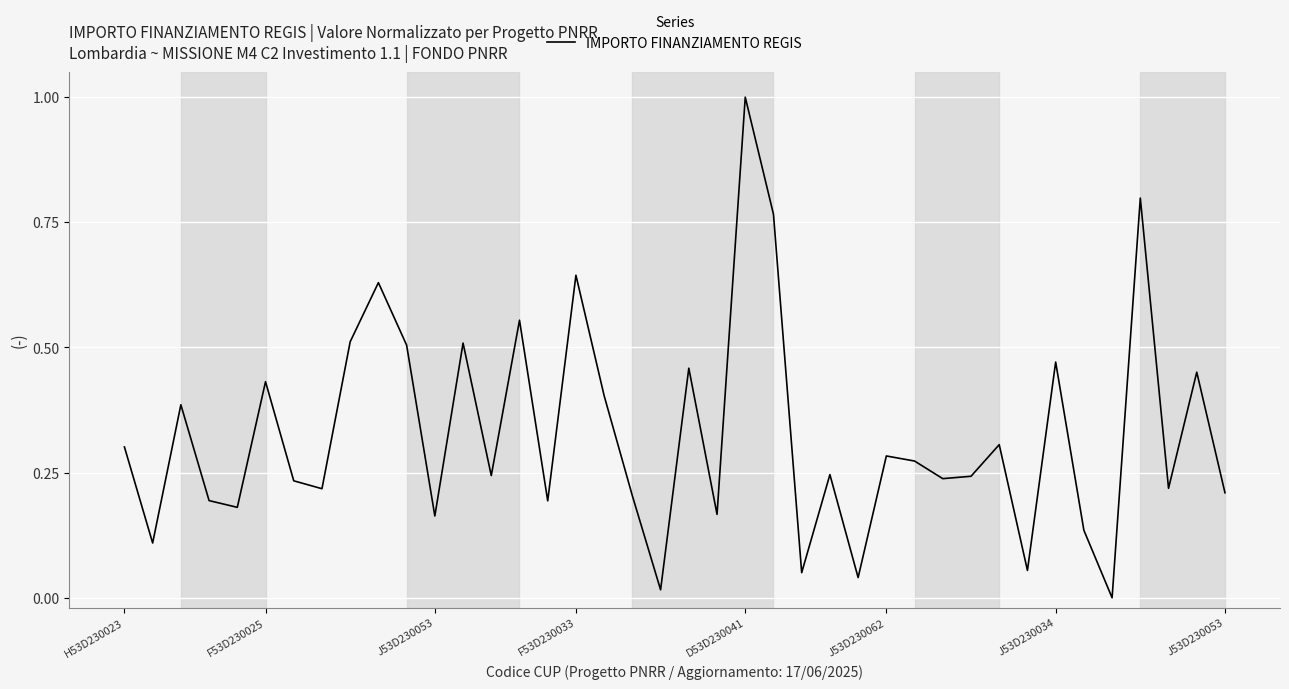

What is the maximum value shown in the chart?

1.0